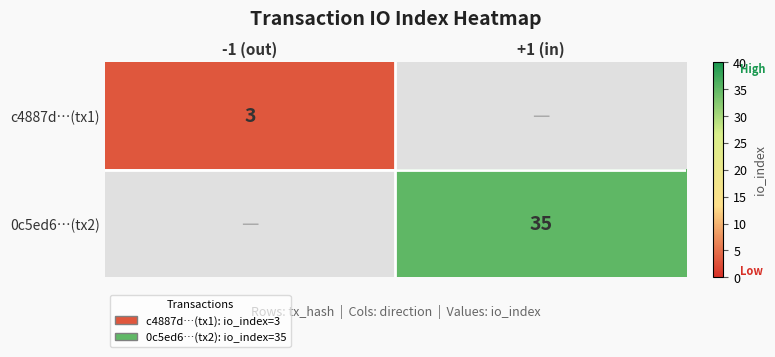

Is it true that c4887d…(tx1) equals 5 at -1 (out)?

False